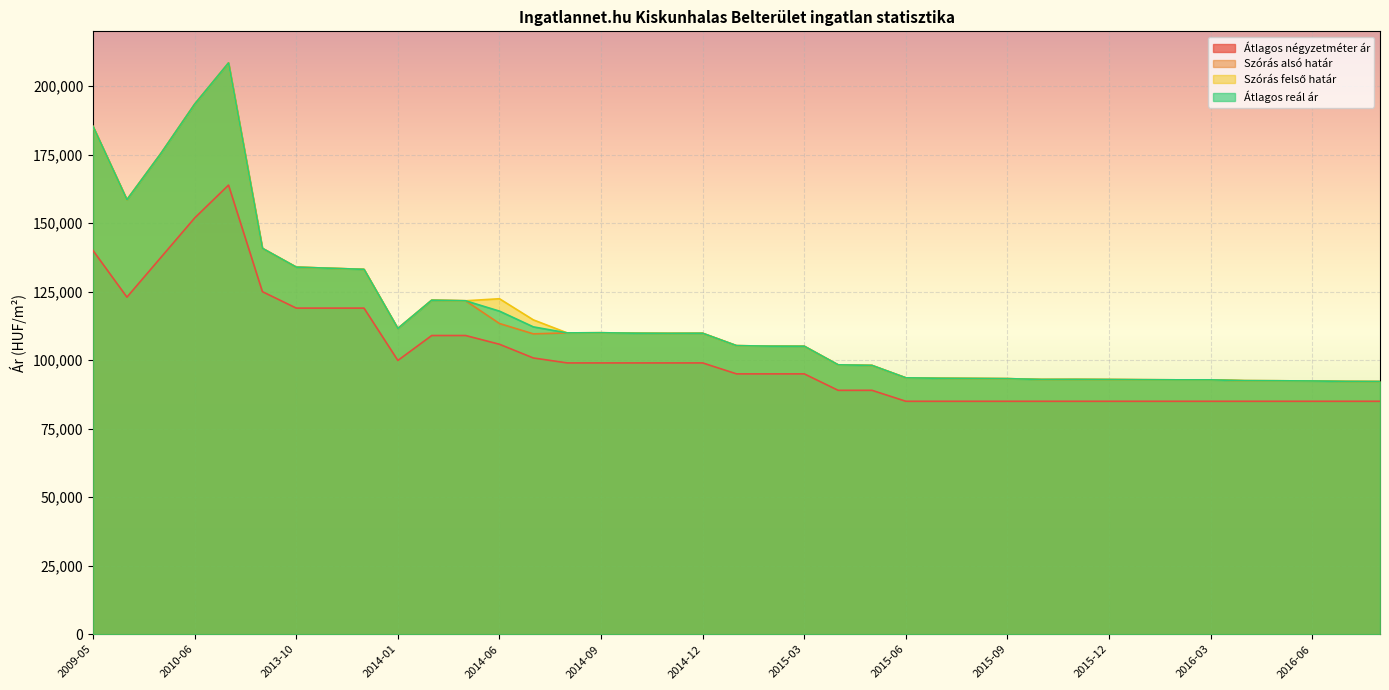

List the series in order of their peak value, highest first.

Szórás alsó határ, Szórás felső határ, Átlagos reál ár, Átlagos négyzetméter ár